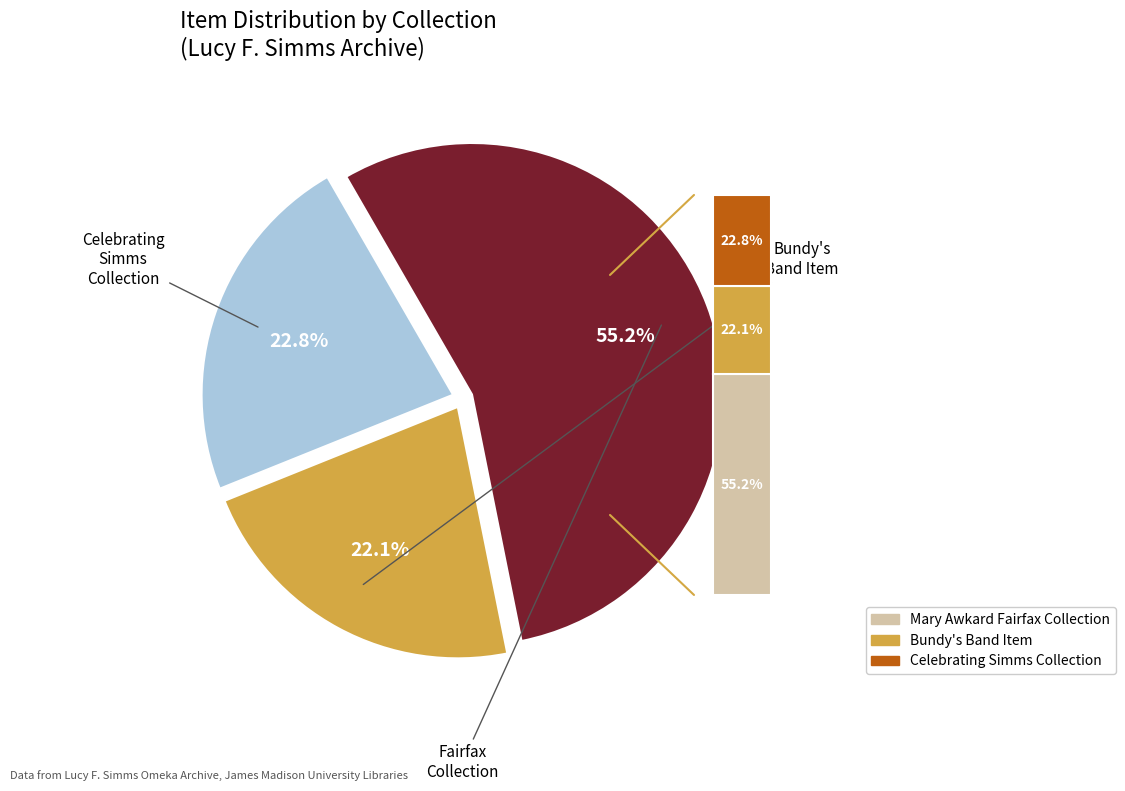

Is the sum of Mary Awkard Fairfax Collection and Celebrating Simms (Bundy) greater than half?

Yes